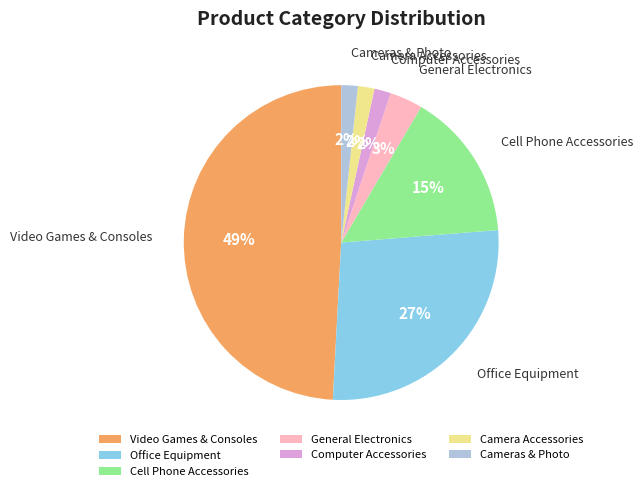

Is there a majority slice in this chart?

No